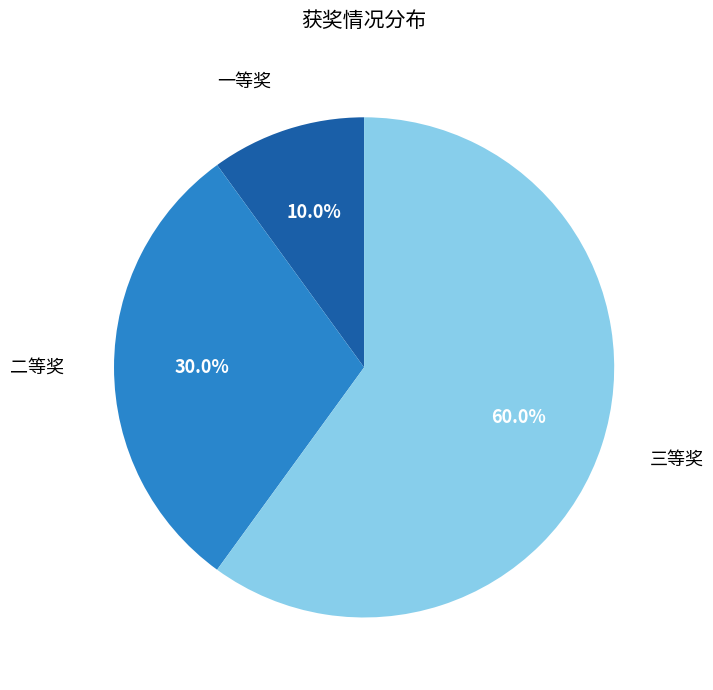

Rank the categories by value from lowest to highest.

一等奖, 二等奖, 三等奖